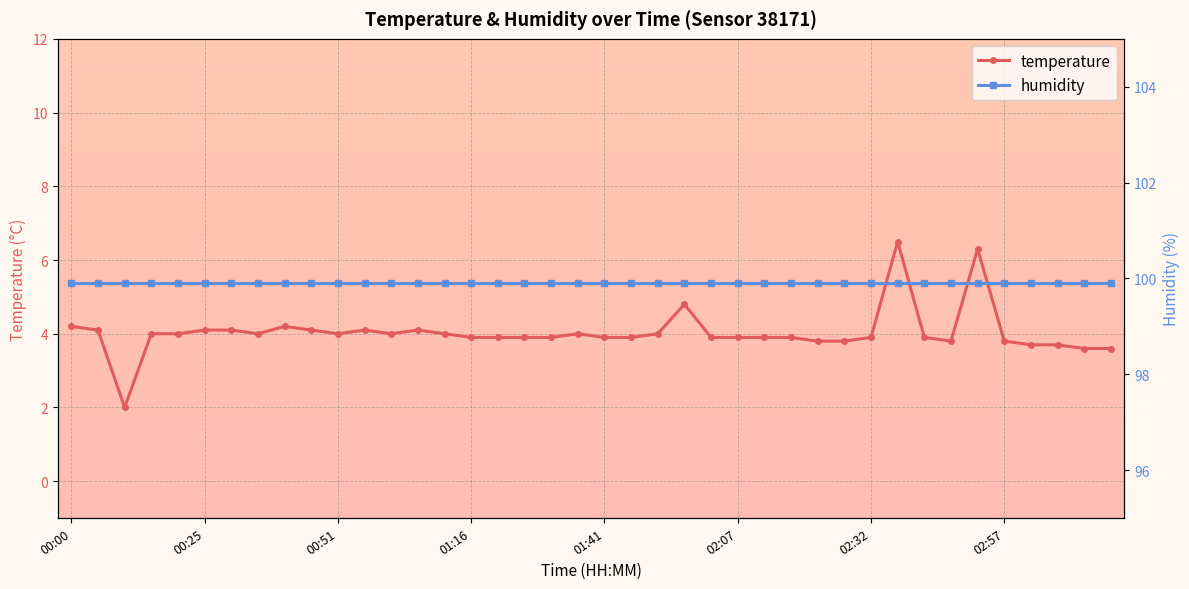

Which series has the widest spread of values?

temperature